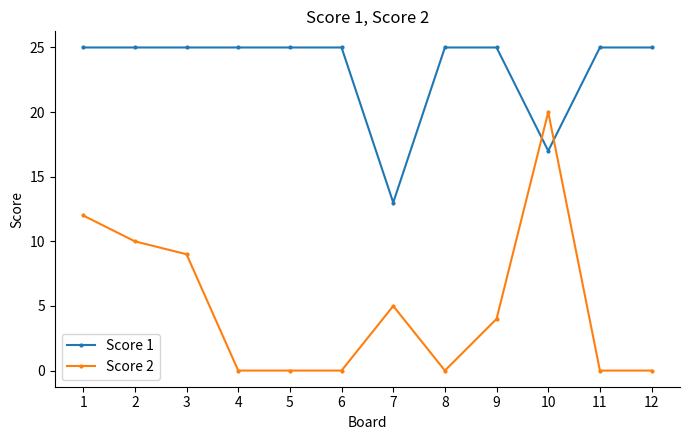

Which series ends up on top after the final intersection of Score 2 and Score 1?

Score 1